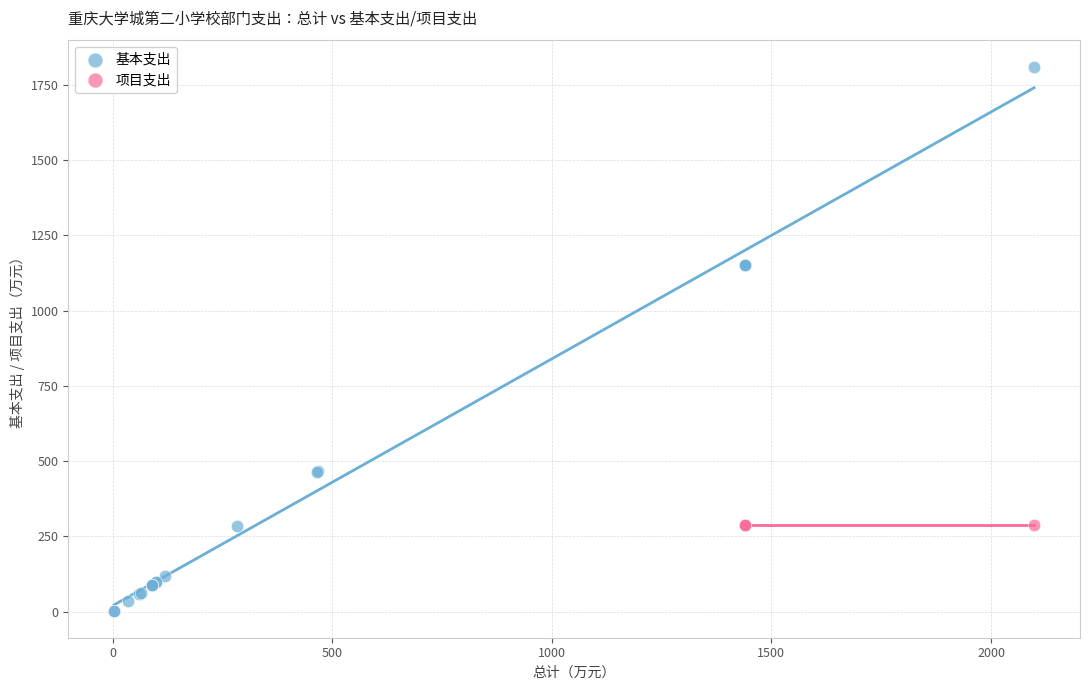

Which series reaches the minimum Y coordinate?

基本支出